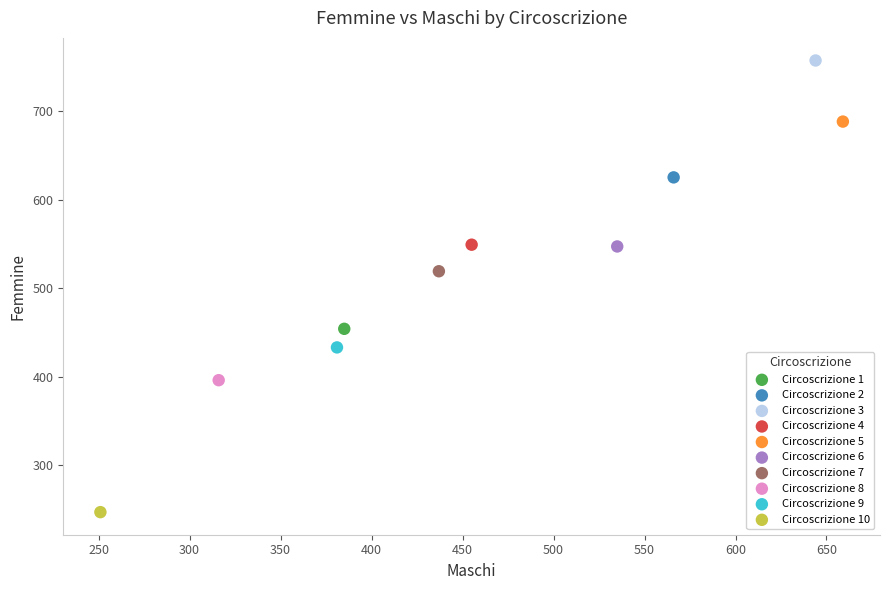

What are all the series names shown in the legend?

Circoscrizione 1, Circoscrizione 2, Circoscrizione 3, Circoscrizione 4, Circoscrizione 5, Circoscrizione 6, Circoscrizione 7, Circoscrizione 8, Circoscrizione 9, Circoscrizione 10